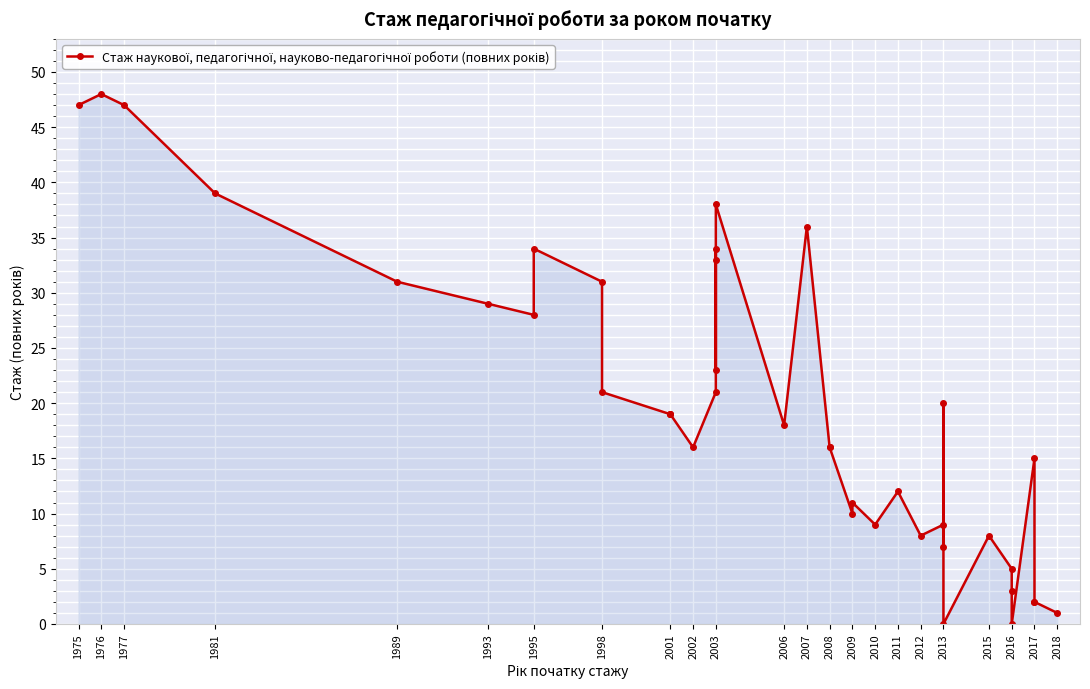

Reading right to left, what are all the values shown in this chart?

1	2	2	15	0	3	5	8	0	20	7	9	8	12	9	11	10	16	16	36	18	38	23	34	33	21	16	19	19	19	21	31	34	28	29	31	39	47	48	47